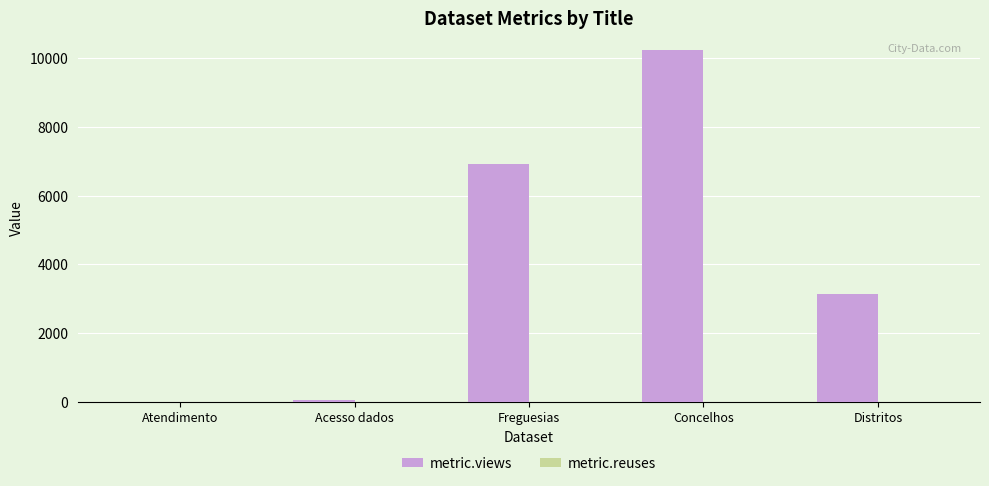

At which category is the sum across all series the highest?

Concelhos